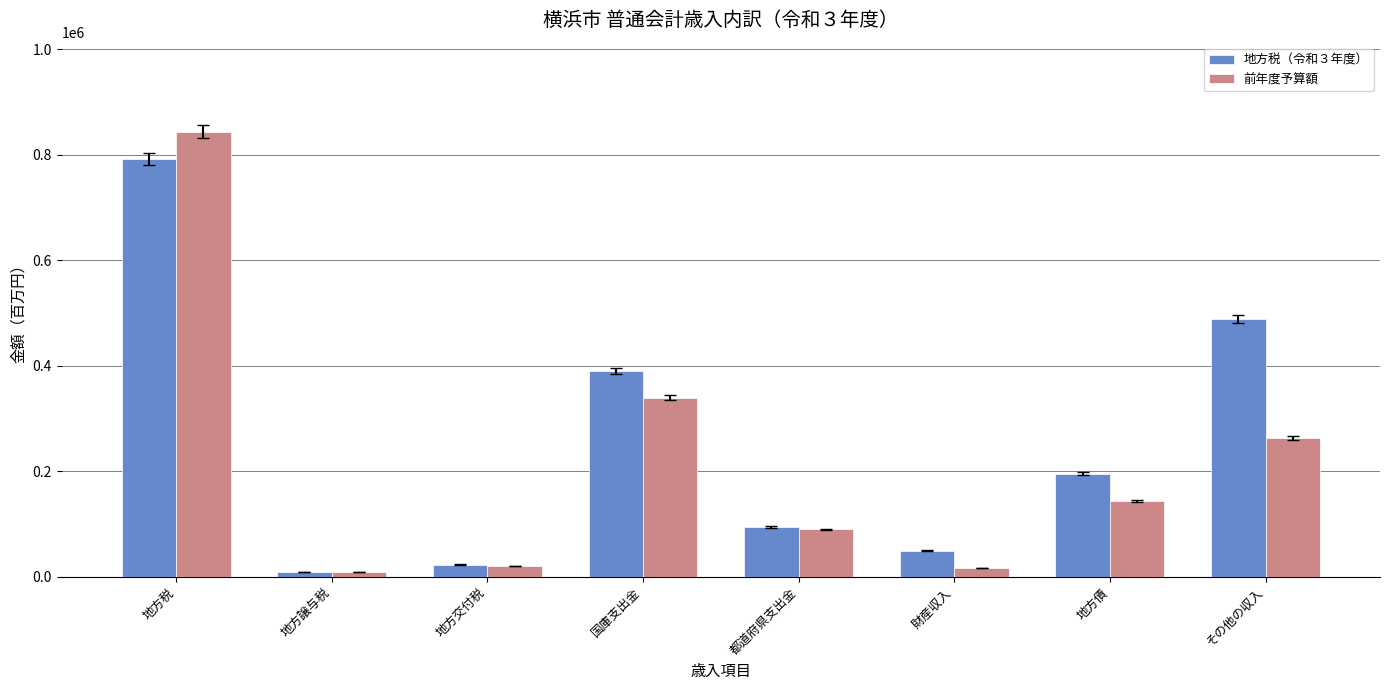

Read the 前年度予算額 value at 都道府県支出金, to the nearest 10.

89870